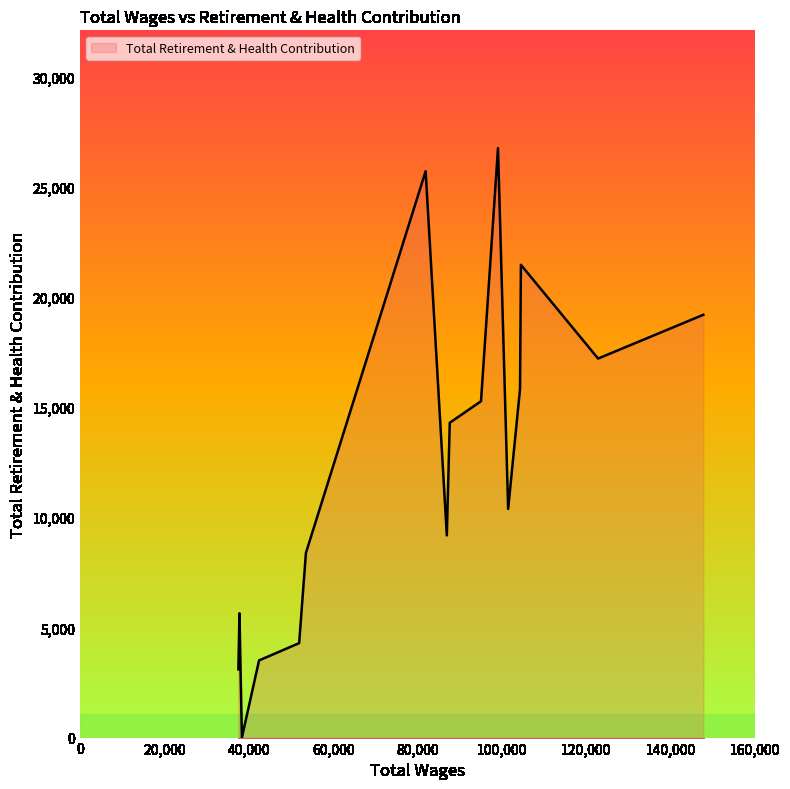

What is the difference between the maximum and minimum values?

26744